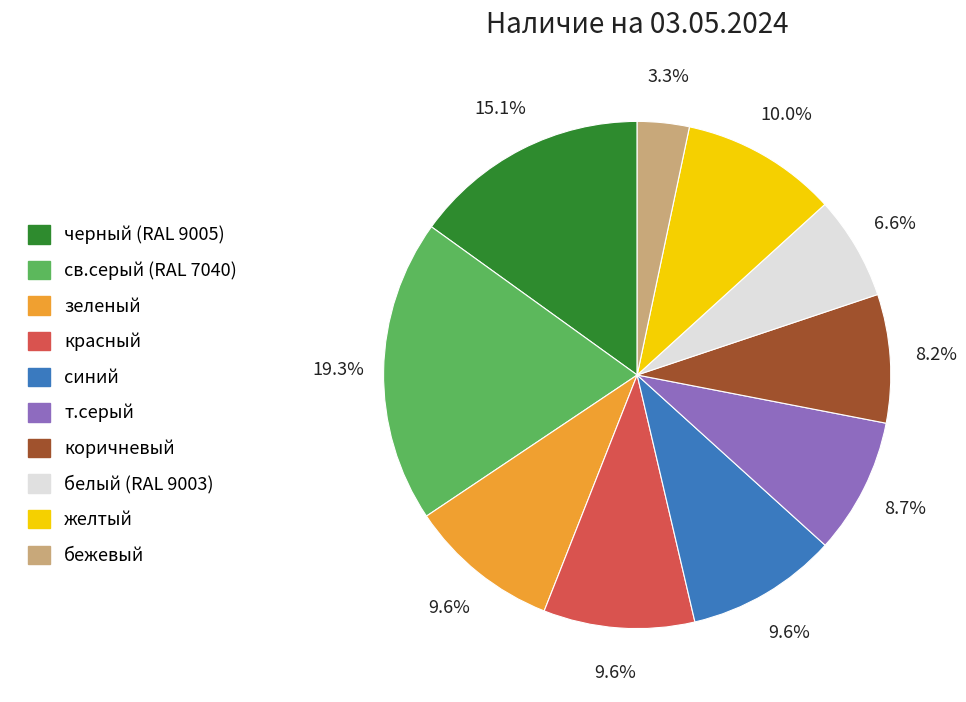

Does any single category account for the majority?

No